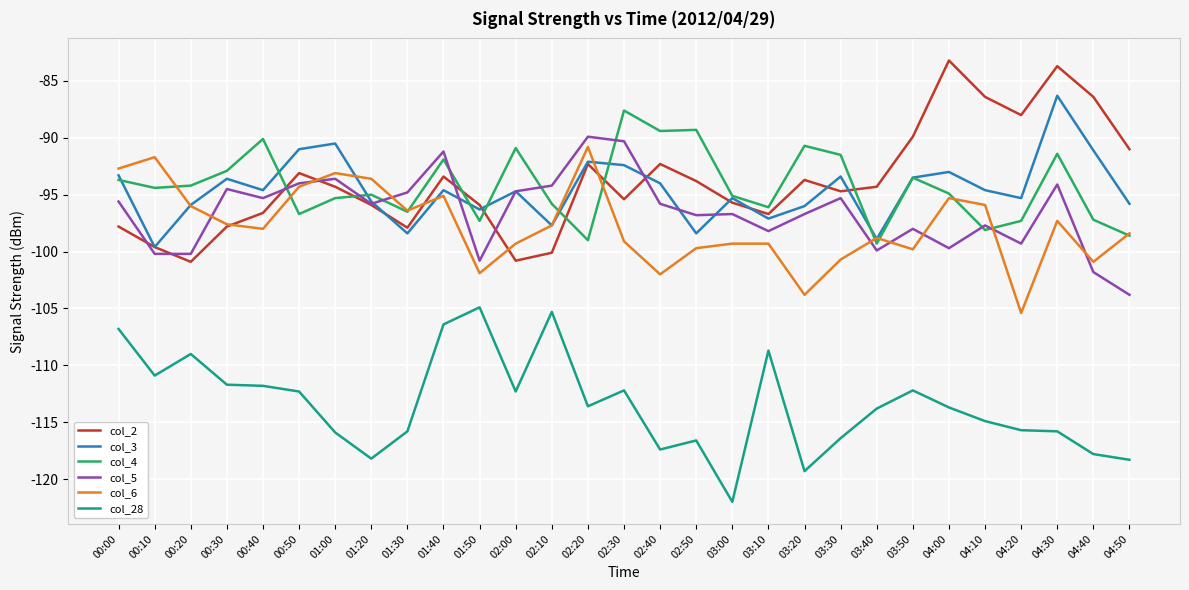

What is the difference between the col_2 values at 04:40 and 01:30?

11.5